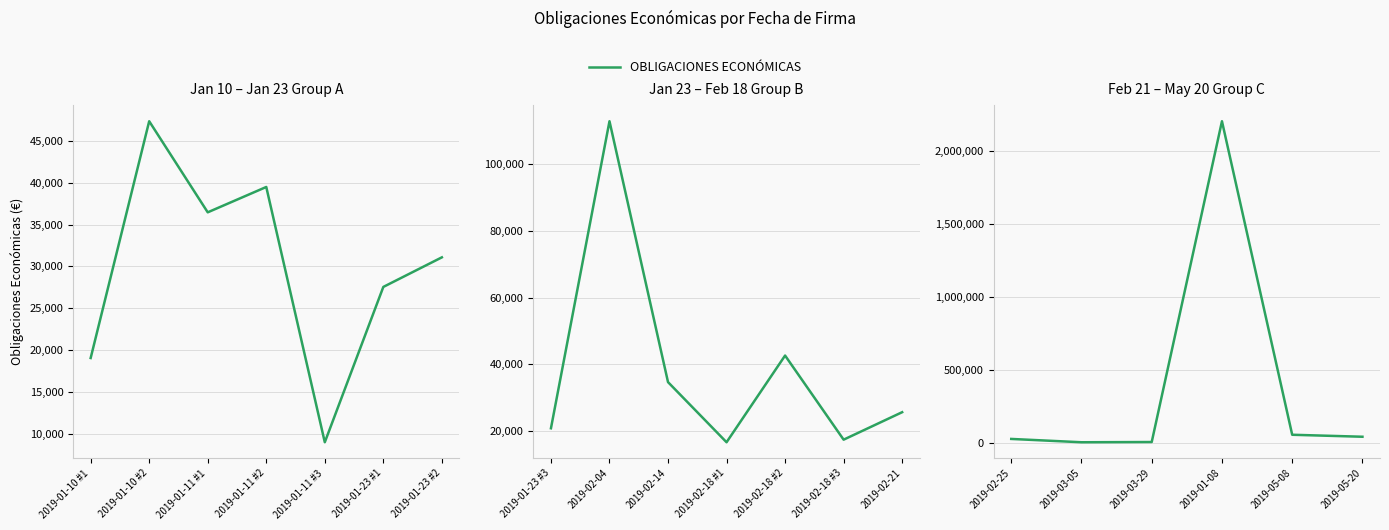

How many points are lower than both their immediate neighbors (excluding endpoints)?

1